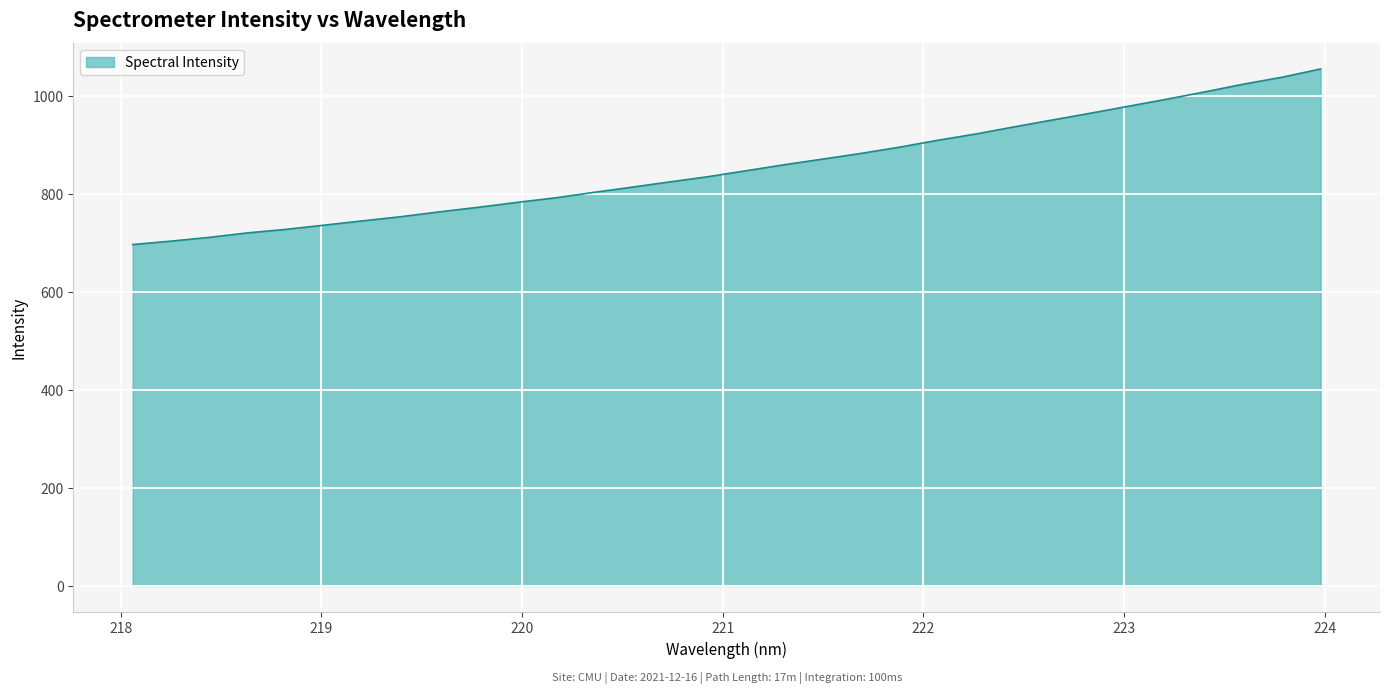

What is the difference between the maximum and minimum values?

358.2